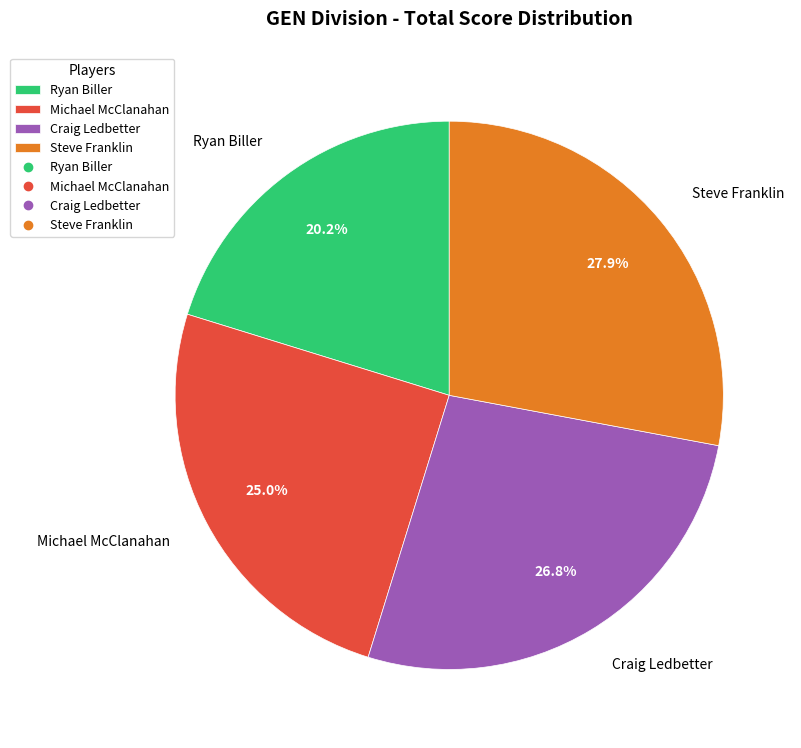

How many segments does this pie chart have?

4